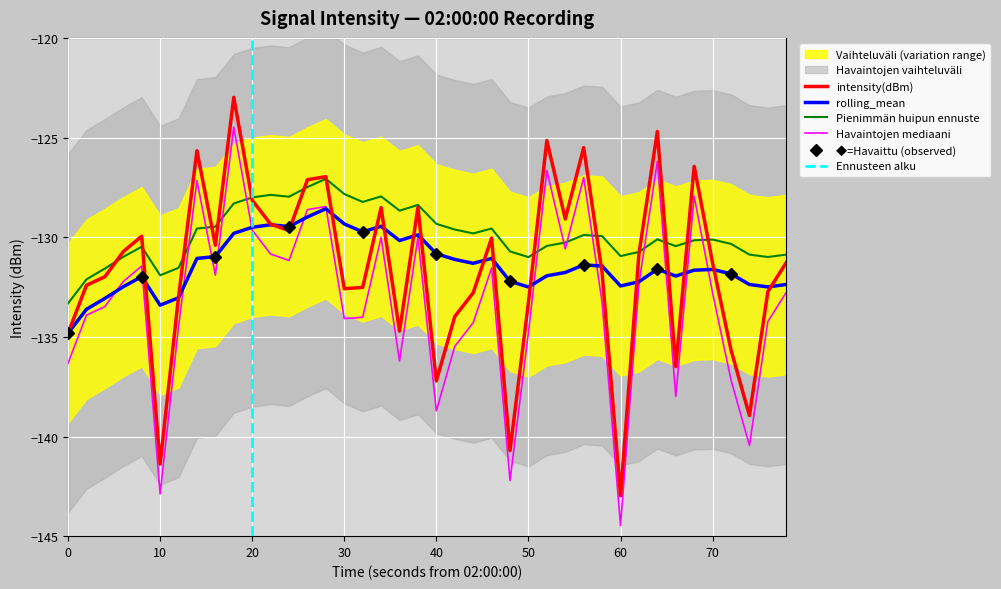

True or false: intensity(dBm) and rolling_mean cross at least once.

True